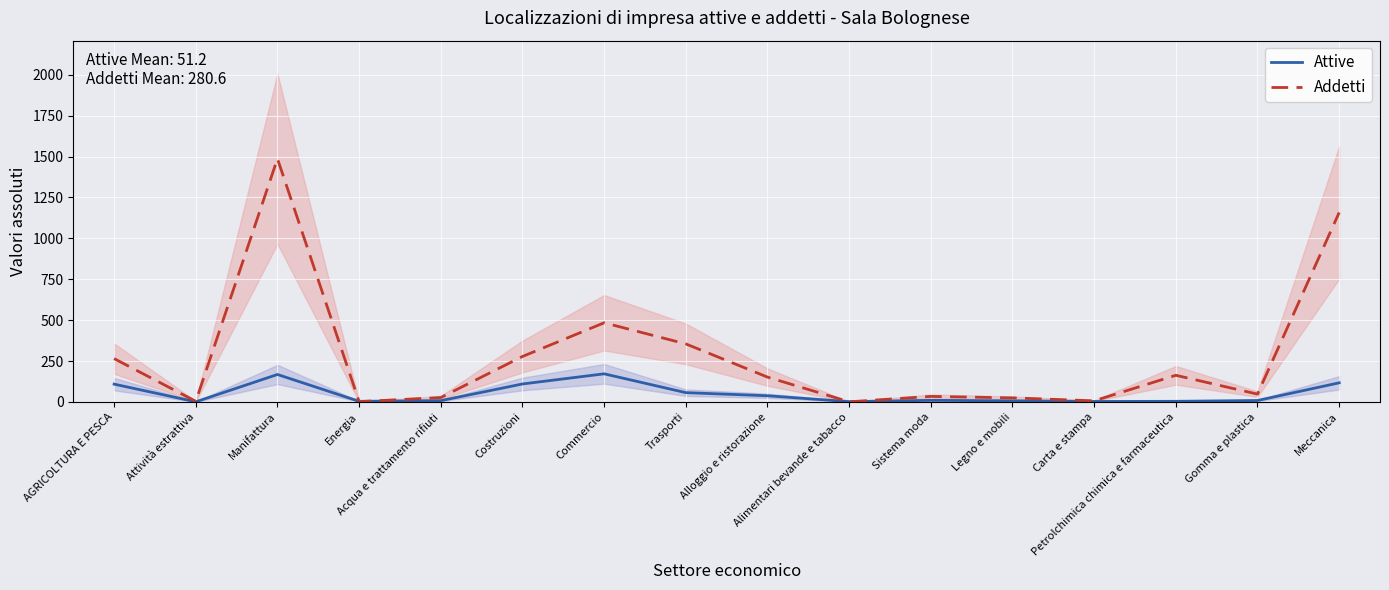

What is the maximum value for Attive?

172